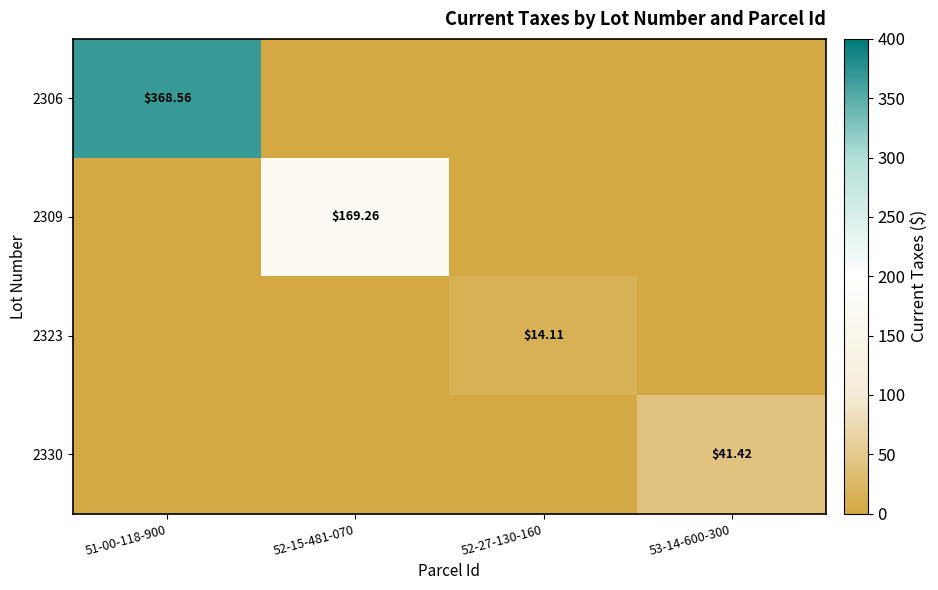

What is the total value across all series at 51-00-118-900?

368.6